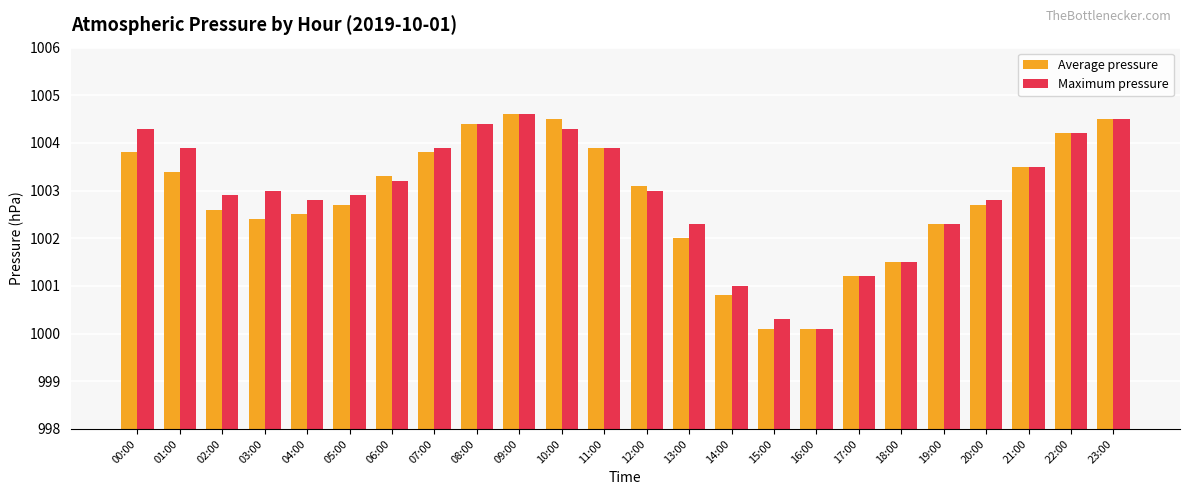

Reading right to left, list all the values displayed in this chart.

Average pressure: 23:00=1004.5	22:00=1004.2	21:00=1003.5	20:00=1002.7	19:00=1002.3	18:00=1001.5	17:00=1001.2	16:00=1000.1	15:00=1000.1	14:00=1000.8	13:00=1002.0	12:00=1003.1	11:00=1003.9	10:00=1004.5	09:00=1004.6	08:00=1004.4	07:00=1003.8	06:00=1003.3	05:00=1002.7	04:00=1002.5	03:00=1002.4	02:00=1002.6	01:00=1003.4	00:00=1003.8
Maximum pressure: 23:00=1004.5	22:00=1004.2	21:00=1003.5	20:00=1002.8	19:00=1002.3	18:00=1001.5	17:00=1001.2	16:00=1000.1	15:00=1000.3	14:00=1001.0	13:00=1002.3	12:00=1003.0	11:00=1003.9	10:00=1004.3	09:00=1004.6	08:00=1004.4	07:00=1003.9	06:00=1003.2	05:00=1002.9	04:00=1002.8	03:00=1003.0	02:00=1002.9	01:00=1003.9	00:00=1004.3